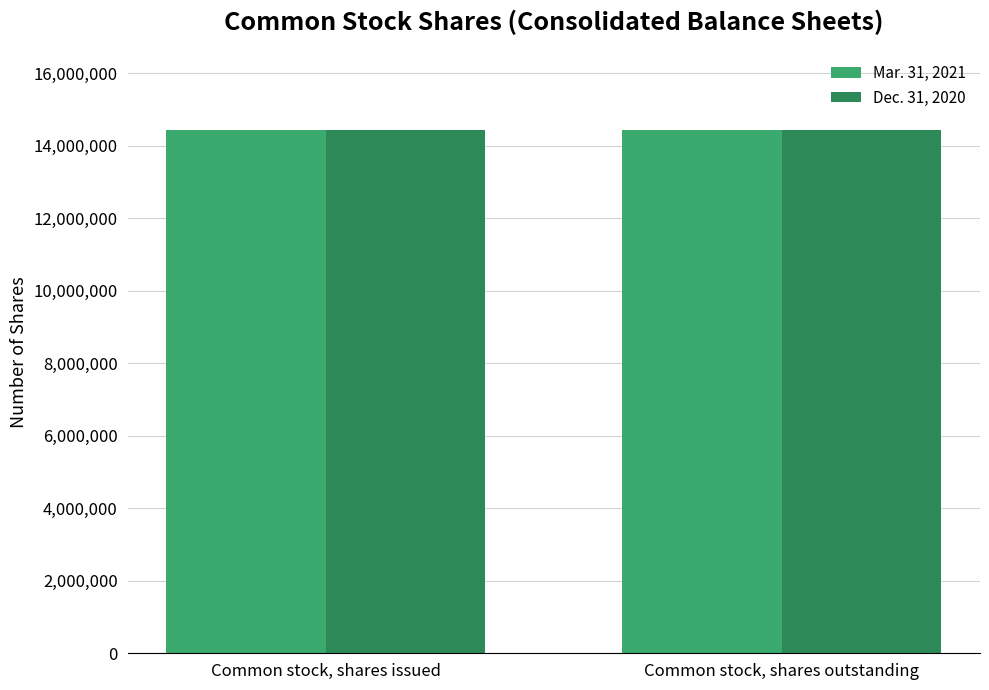

What is the difference between the maximum and minimum values in the Dec. 31, 2020 series?

182